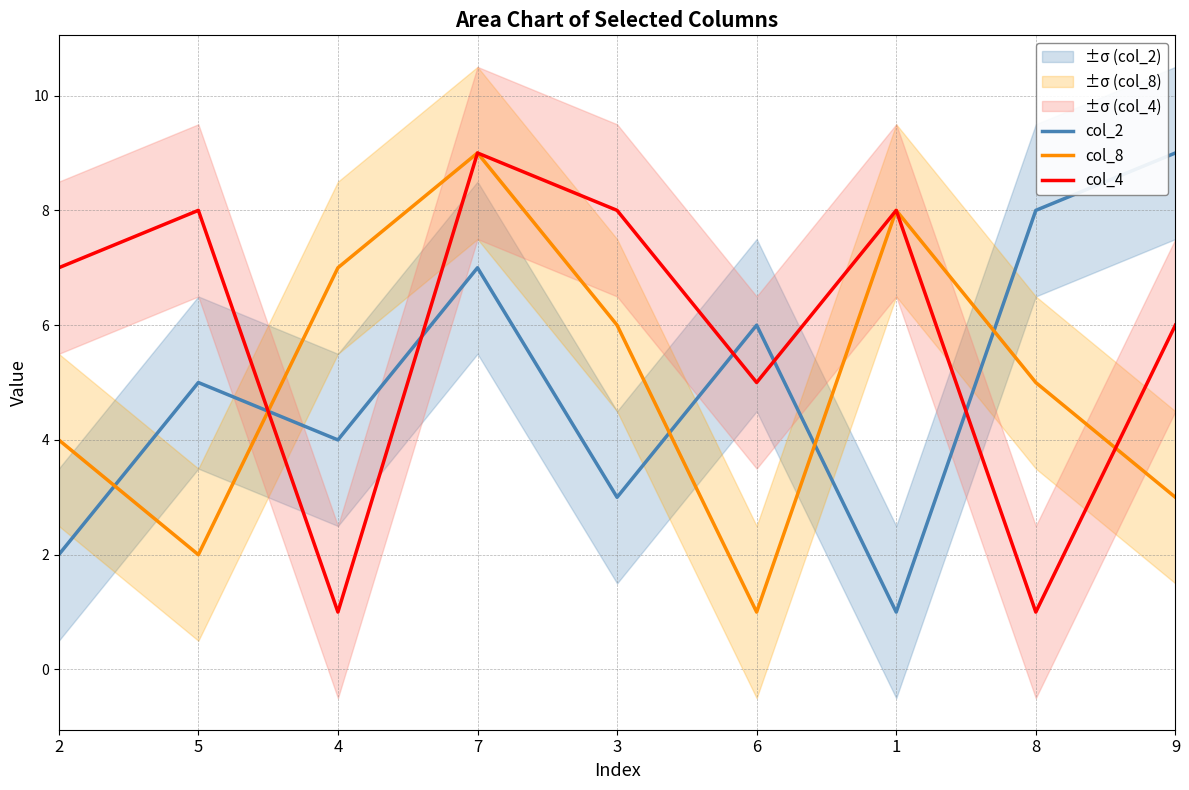

Which series has the largest range (max minus min)?

col_2